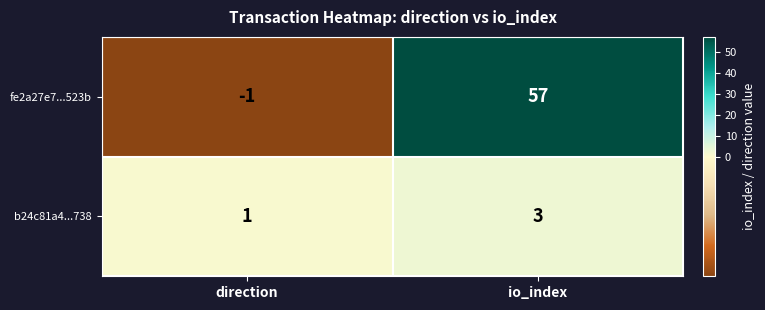

What is the sum of all fe2a27e7...523b values?

56